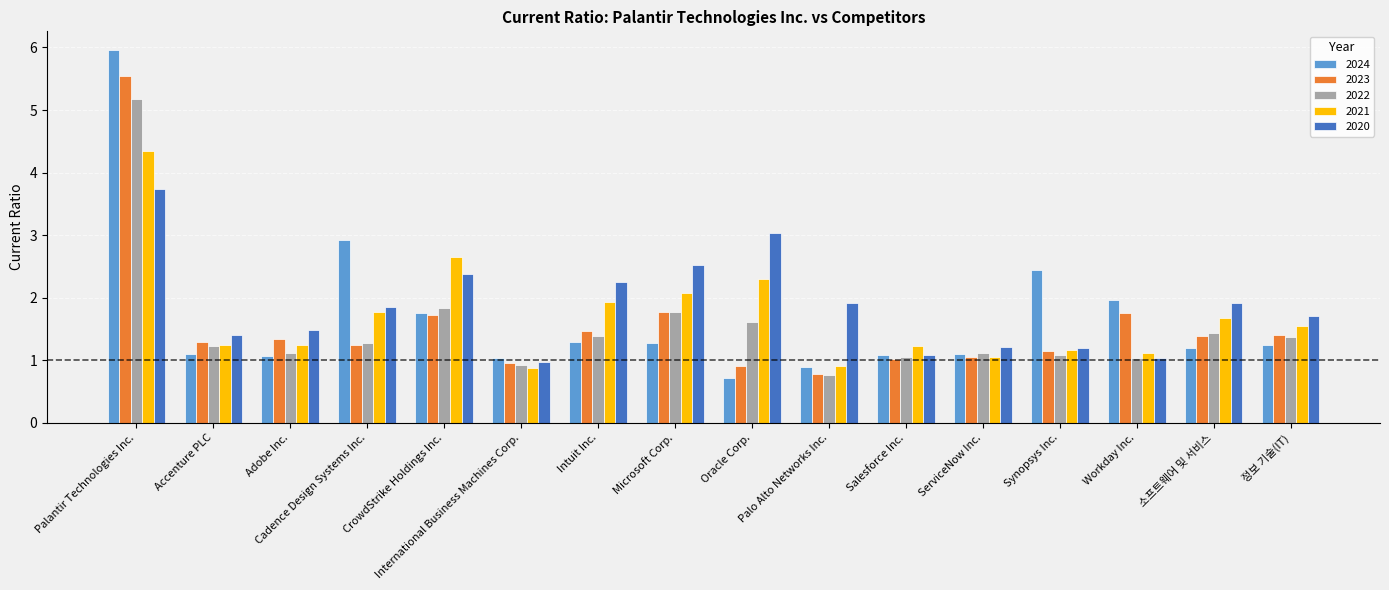

What is the spread (max minus min) of values at Oracle Corp.?

2.3